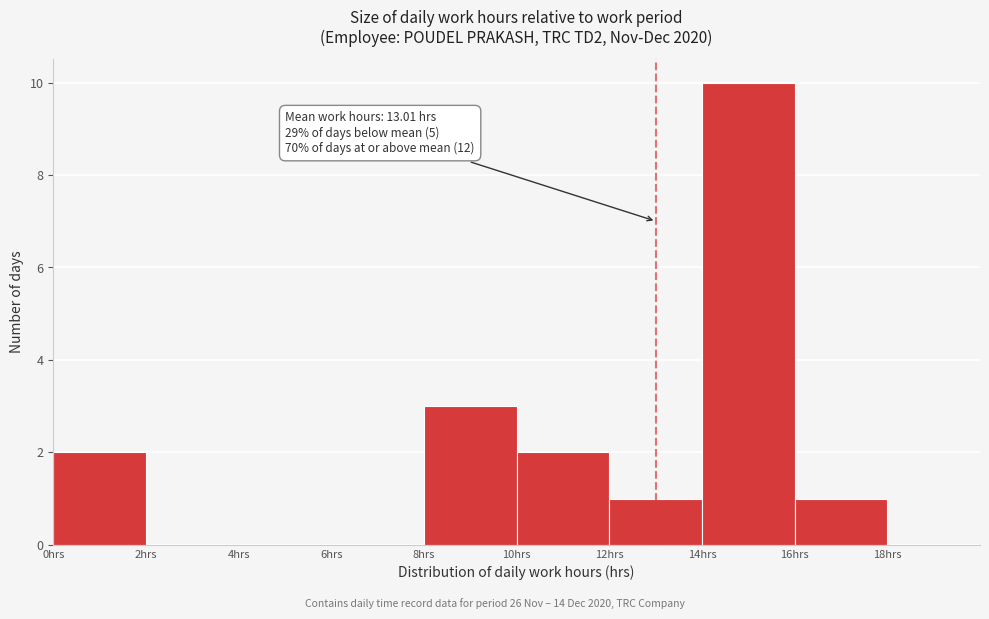

Which range on the x-axis has the tallest bar?

14 to 16